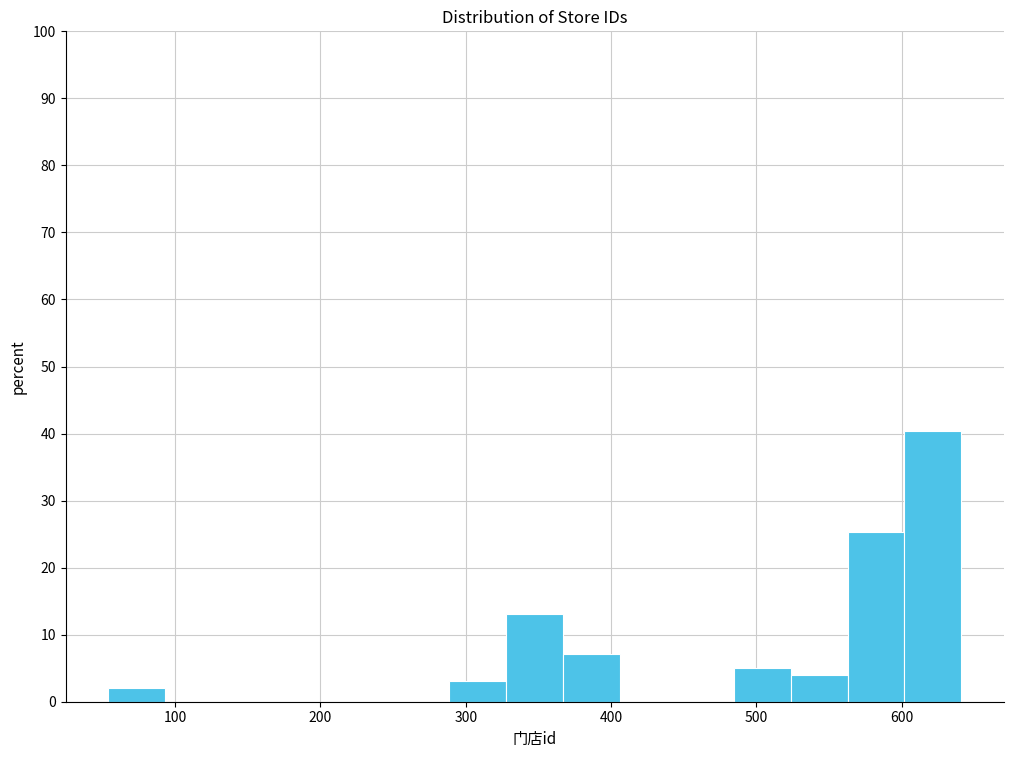

Read against the x-axis, roughly where is the centre of the tallest bar?

620